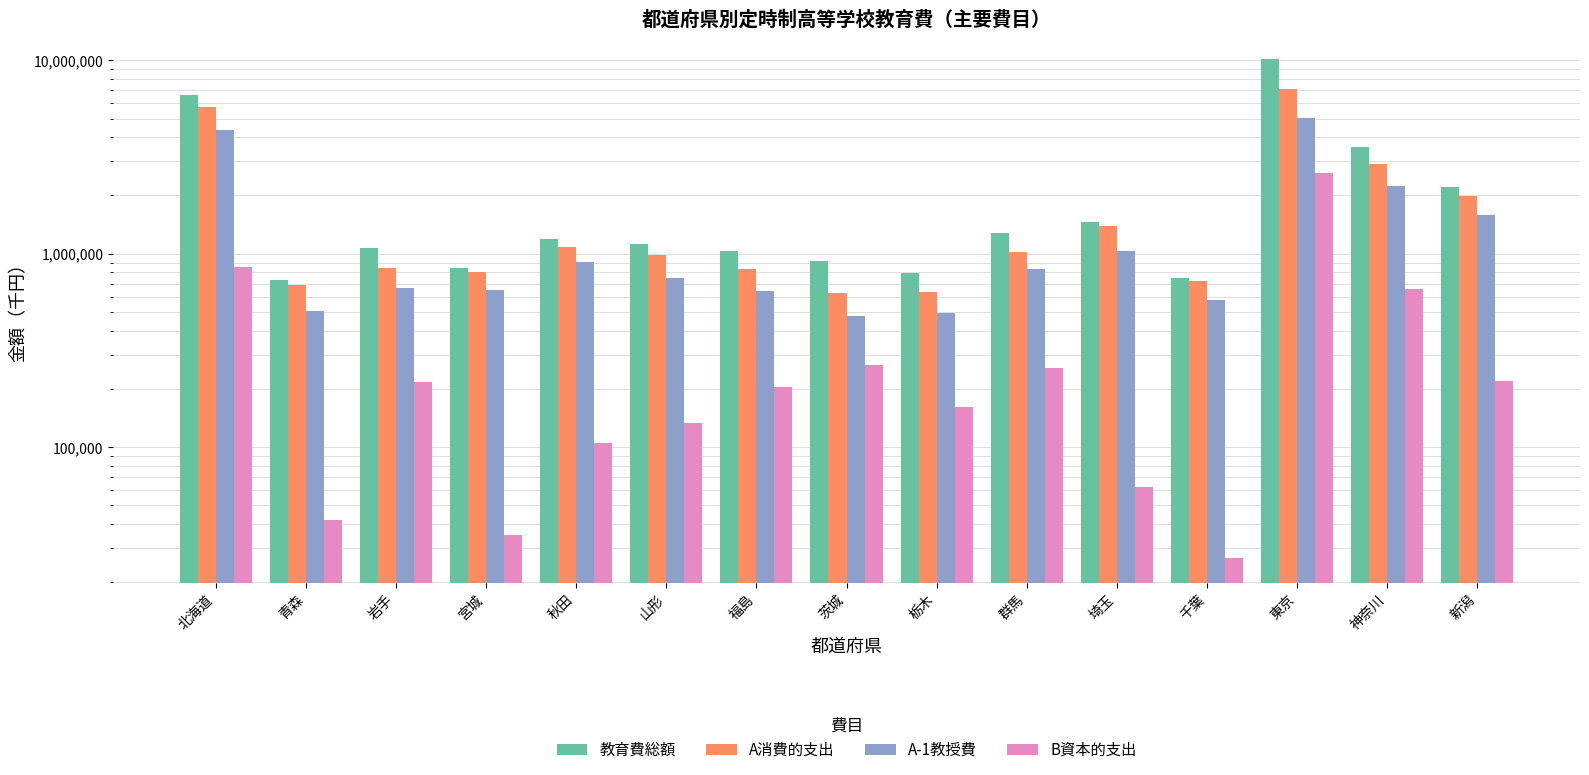

At how many categories does at least one series exceed 5704761?

2